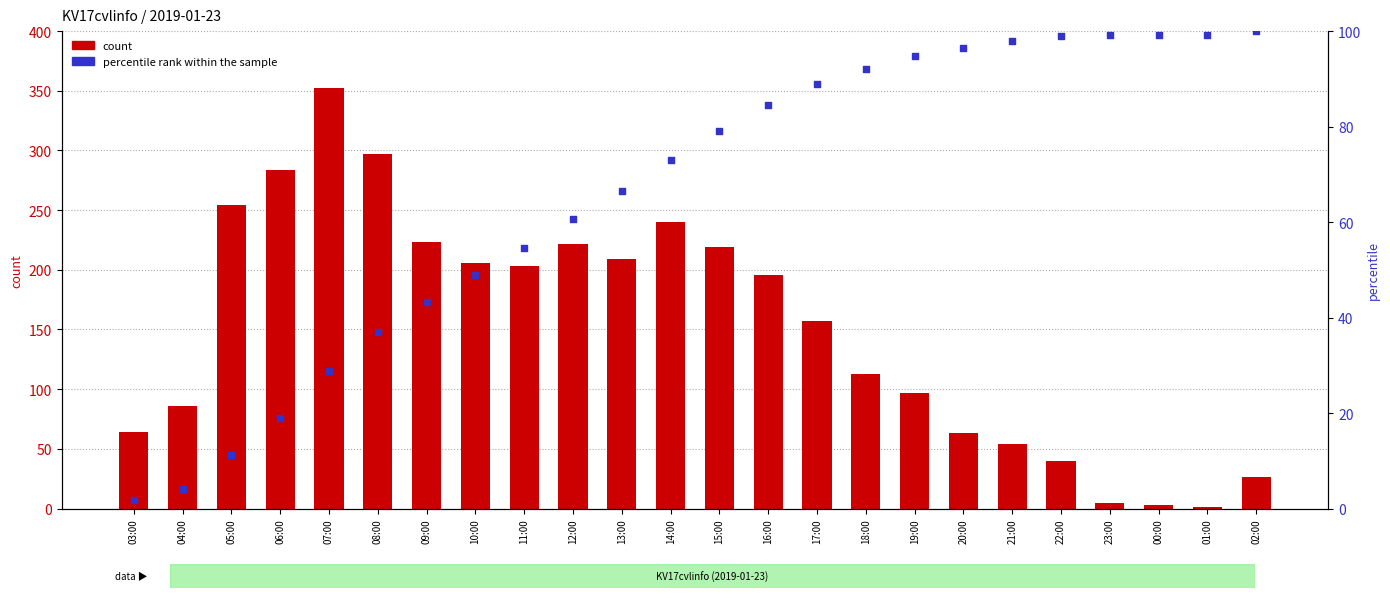

Which series has the widest spread of Y values?

count